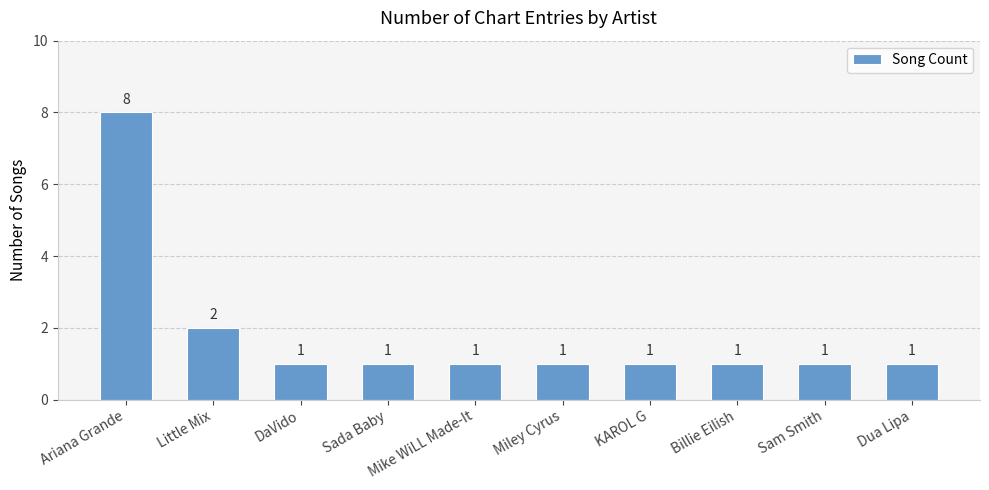

What position from the right is Miley Cyrus?

5